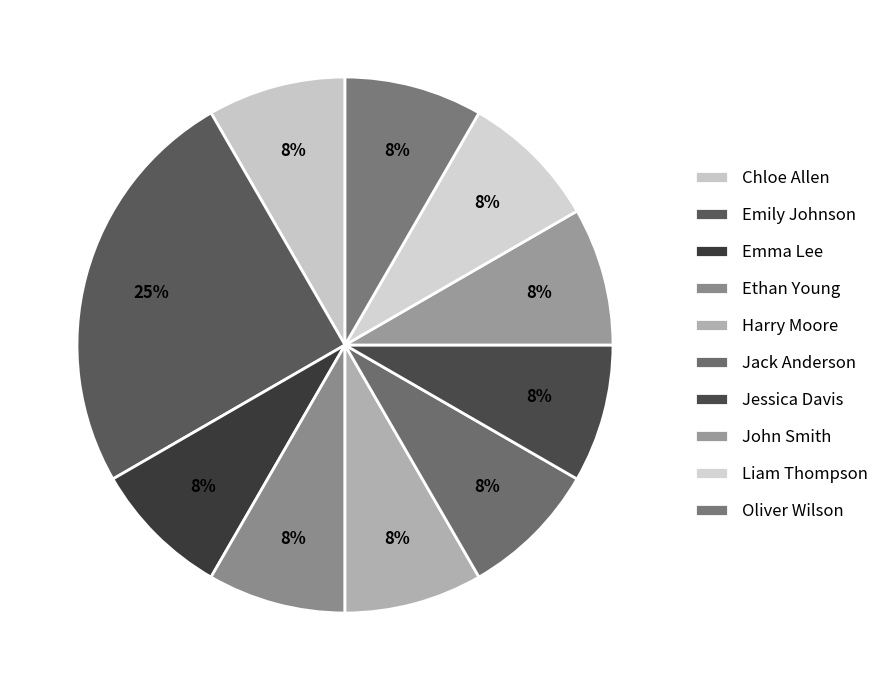

What portion of the pie excludes Emma Lee?

91.7%